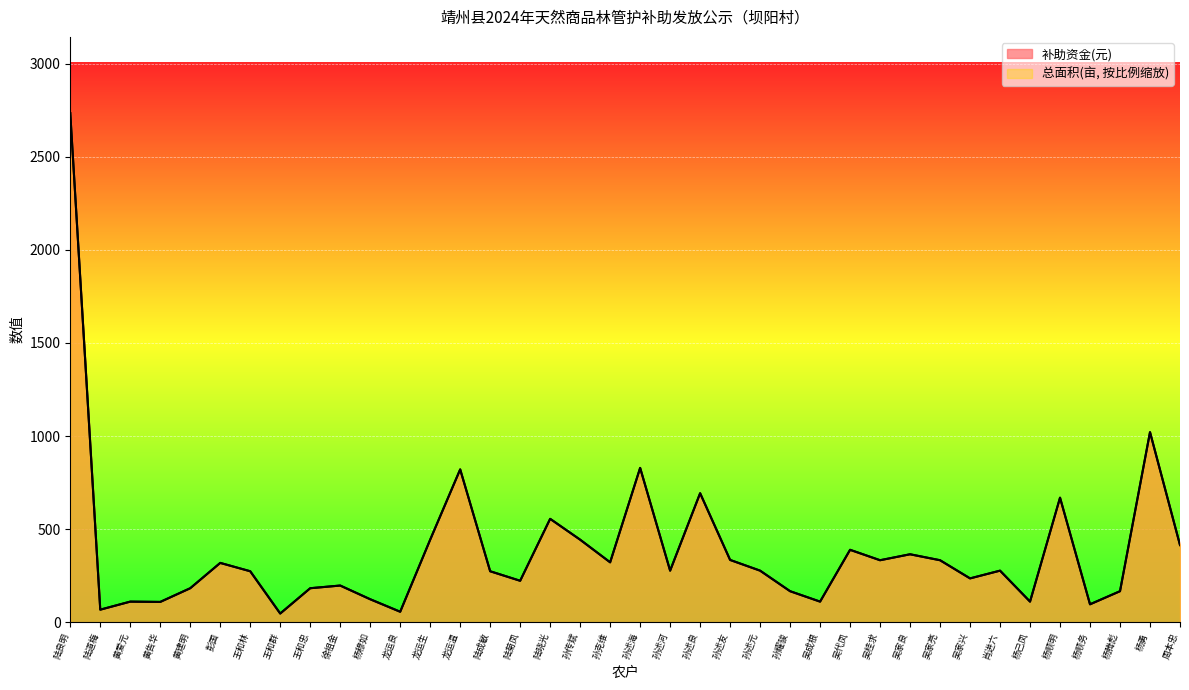

Is it true that 补助资金(元) equals 139.5 at 杨顺务?

False